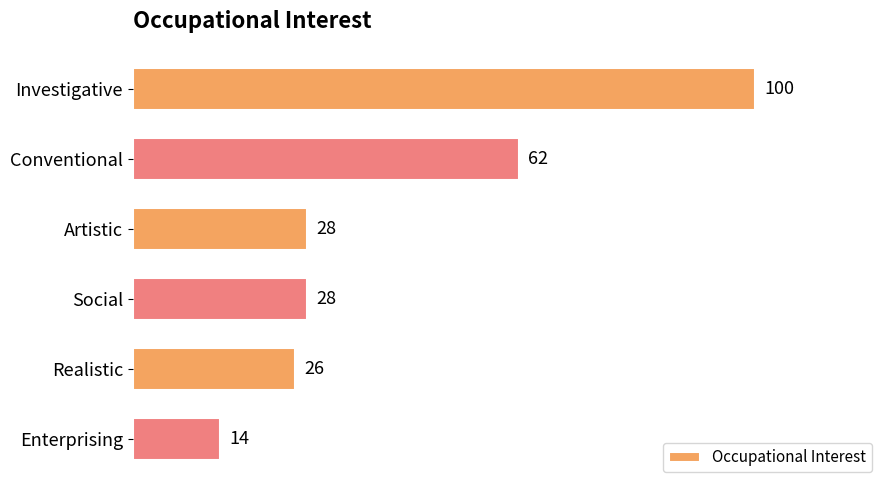

How many data points are less than 28?

2